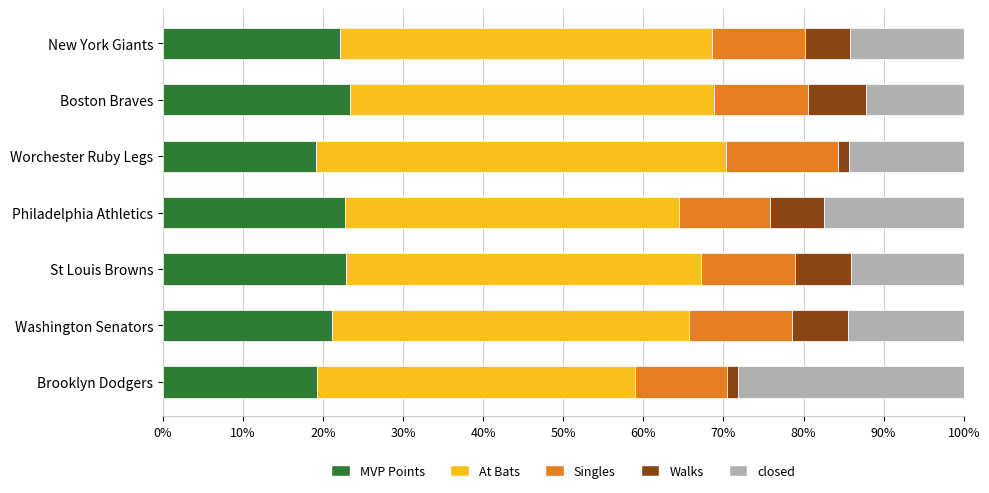

What is the minimum value for MVP Points?

19.2